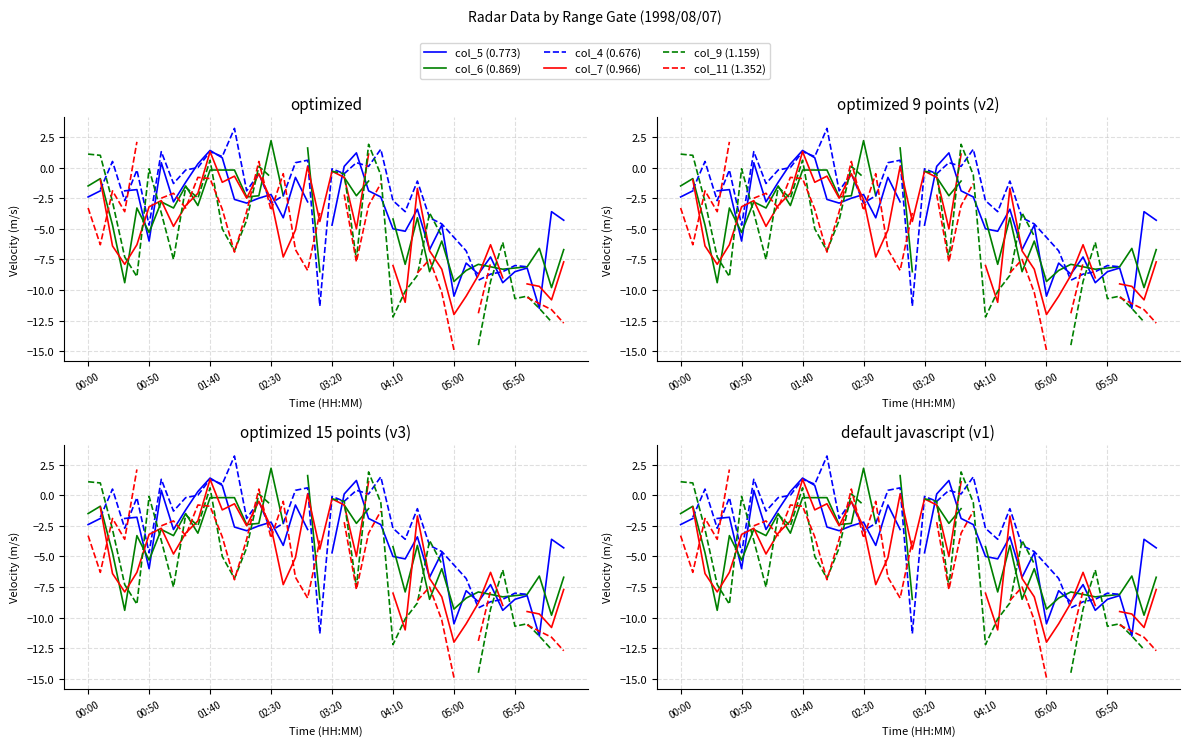

True or false: col_11 (1.352) and col_7 (0.966) cross at least once.

True